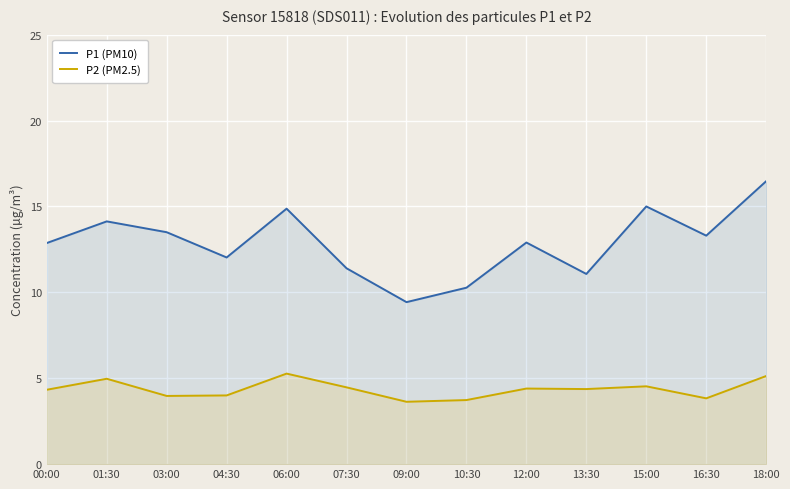

What is the difference between the highest and lowest values at 16:30?

9.5